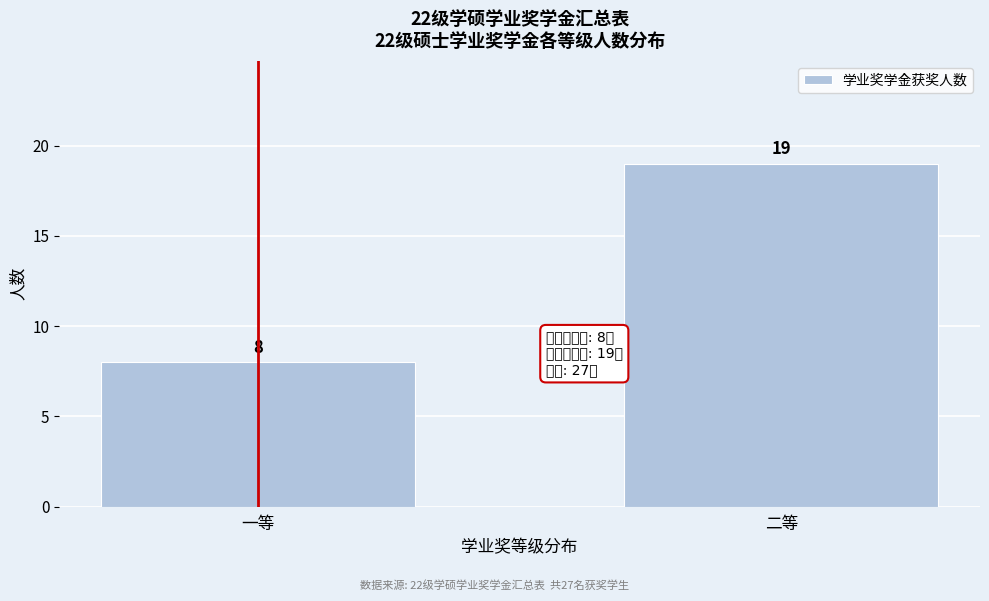

Reading right to left, extract all data points from this chart.

二等=19	一等=8